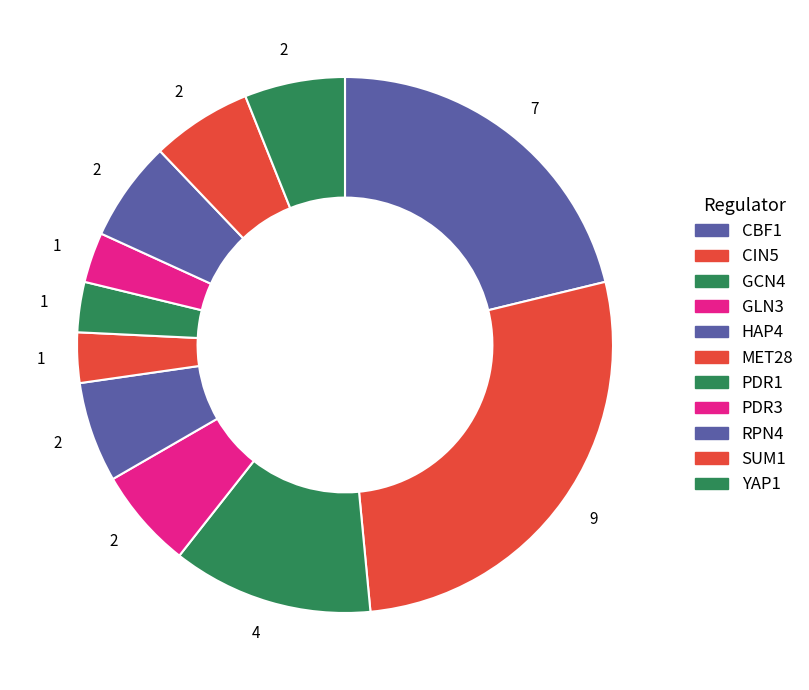

How many segments does this pie chart have?

11